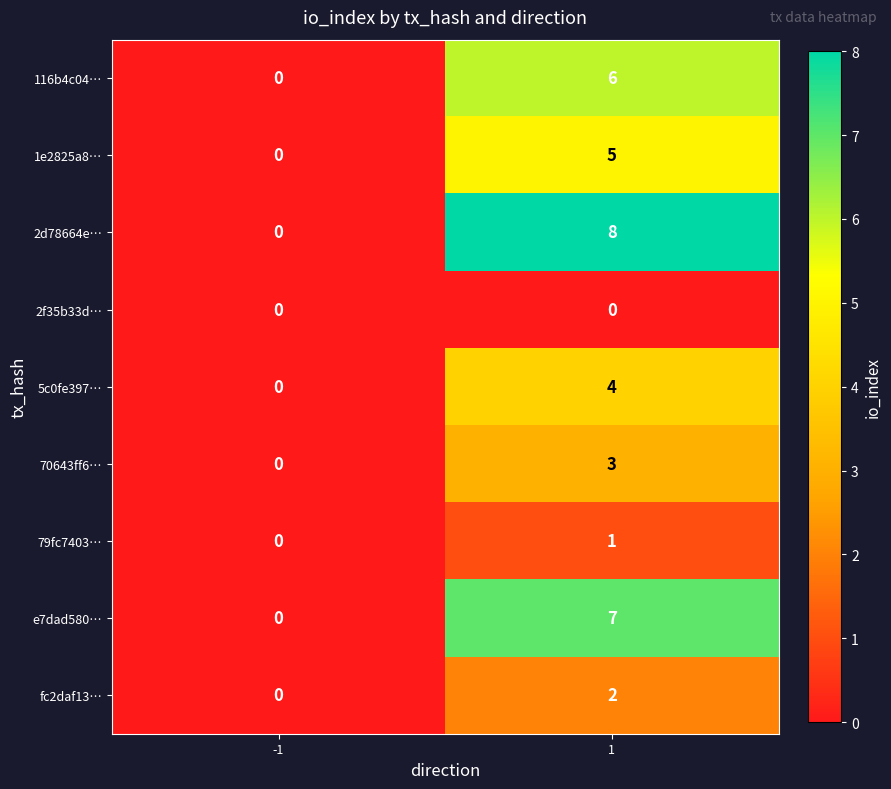

Rank the series by their maximum value, from highest to lowest.

2d78664e…, e7dad580…, 116b4c04…, 1e2825a8…, 5c0fe397…, 70643ff6…, fc2daf13…, 79fc7403…, 2f35b33d…